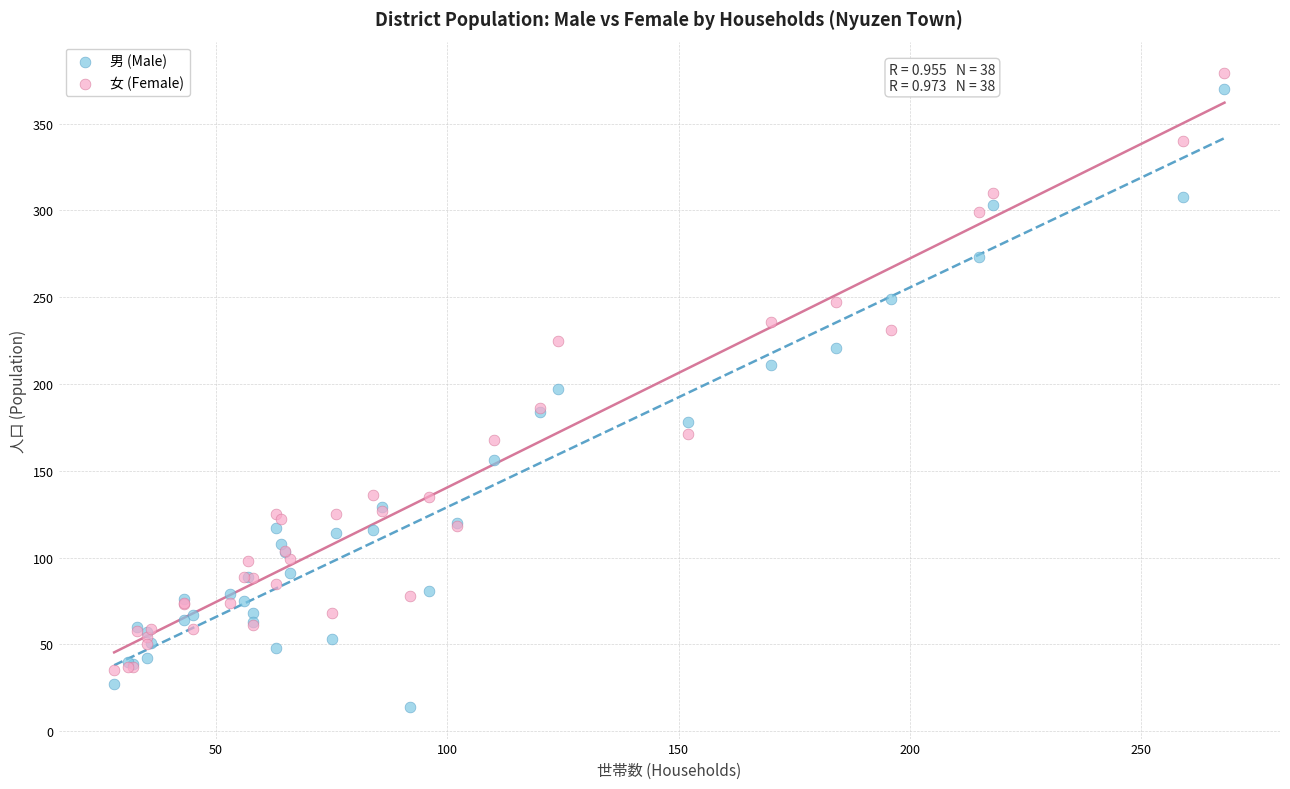

What are all the series names shown in the legend?

男 (Male), 女 (Female)